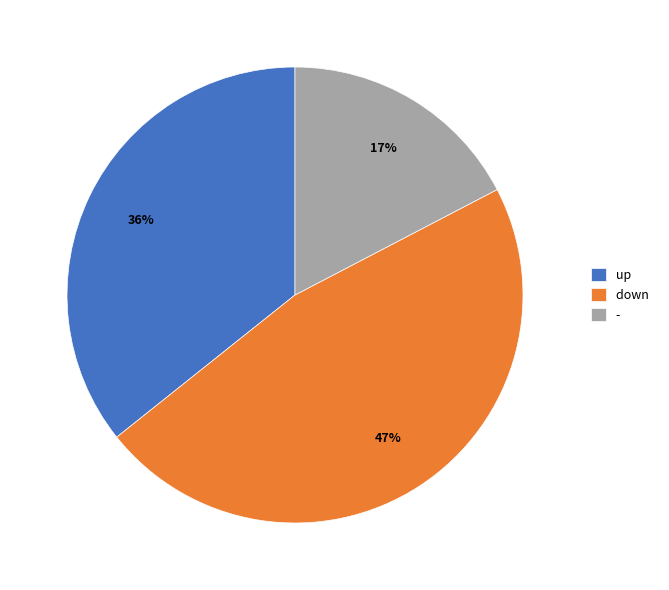

How many segments does this pie chart have?

3